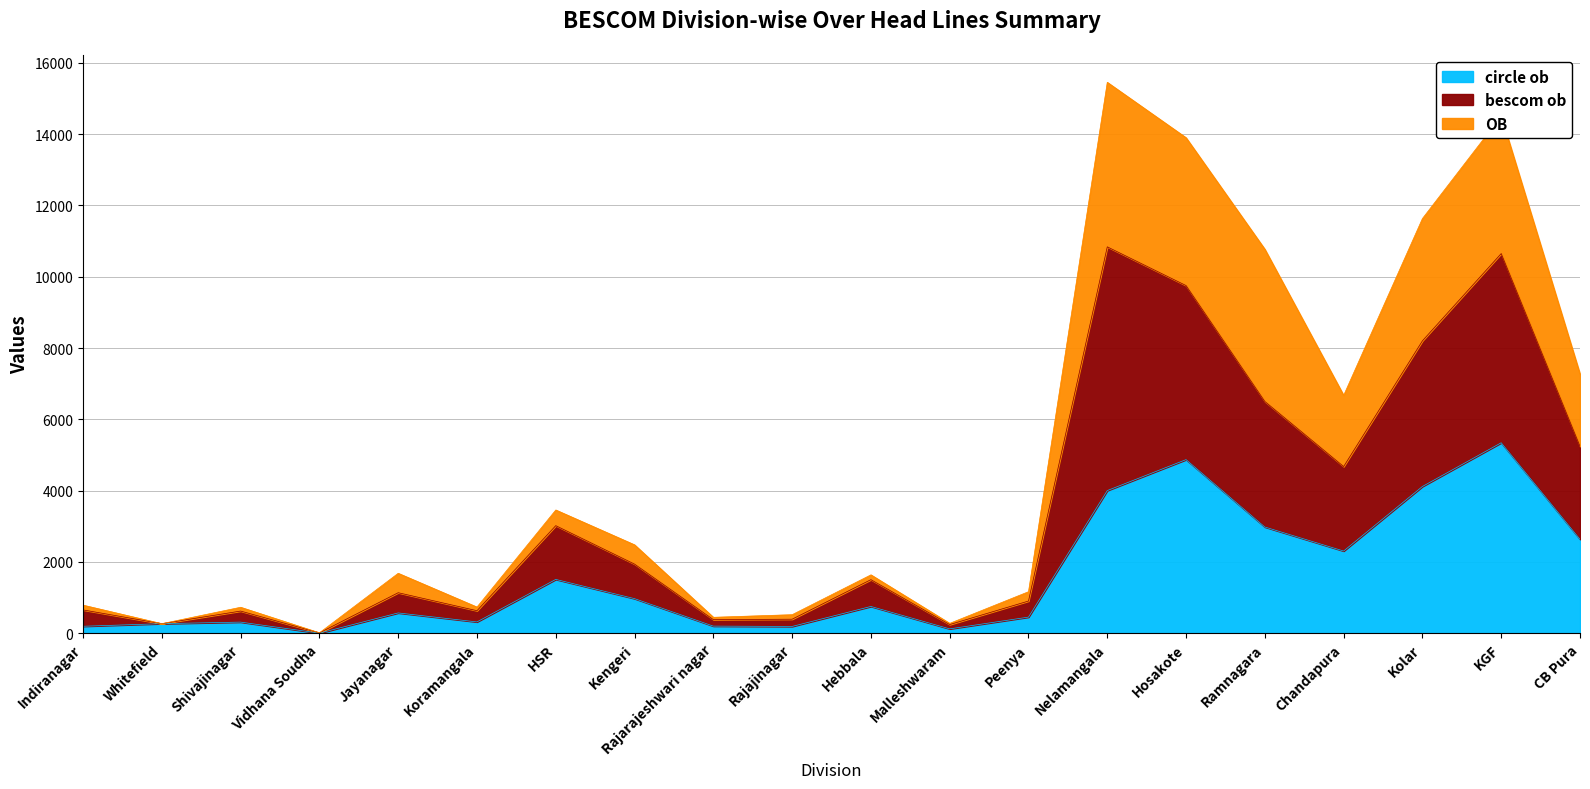

What is the label of the 17th point from the left?

Chandapura